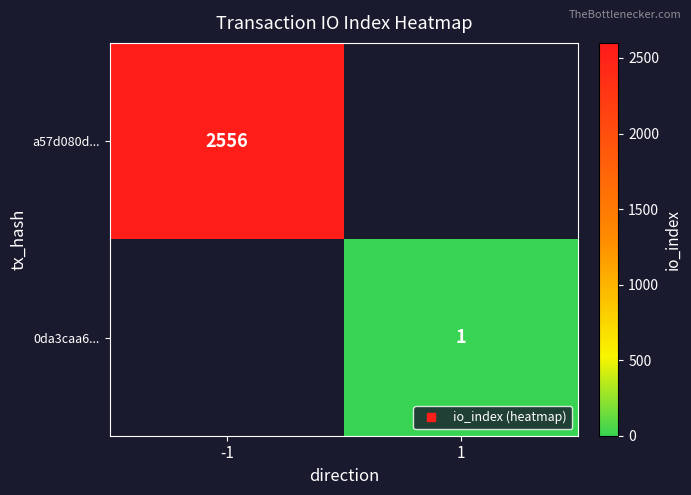

Which has a higher value, 1 or -1?

-1